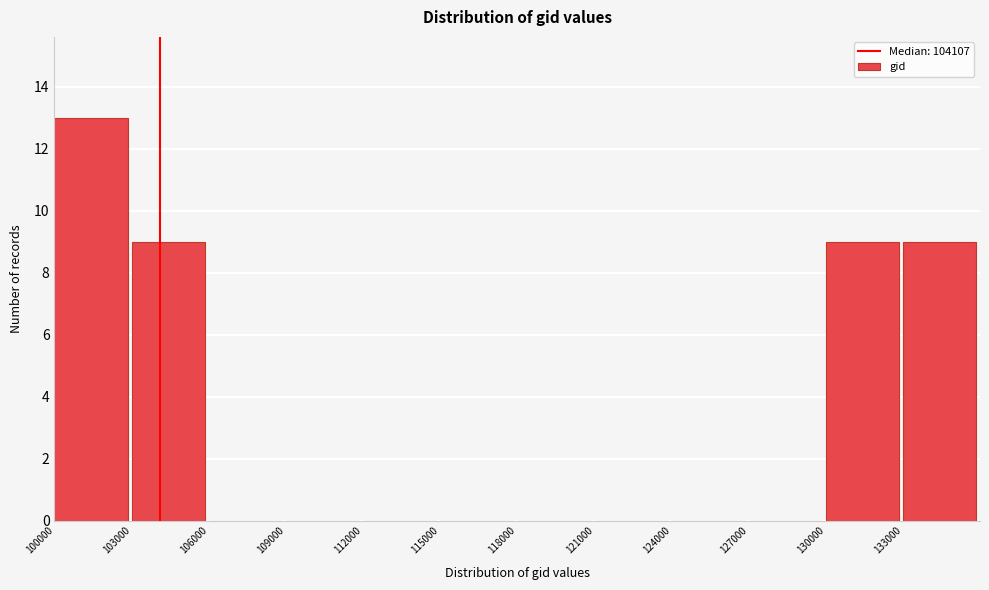

Which range on the x-axis has the tallest bar?

100000 to 103000